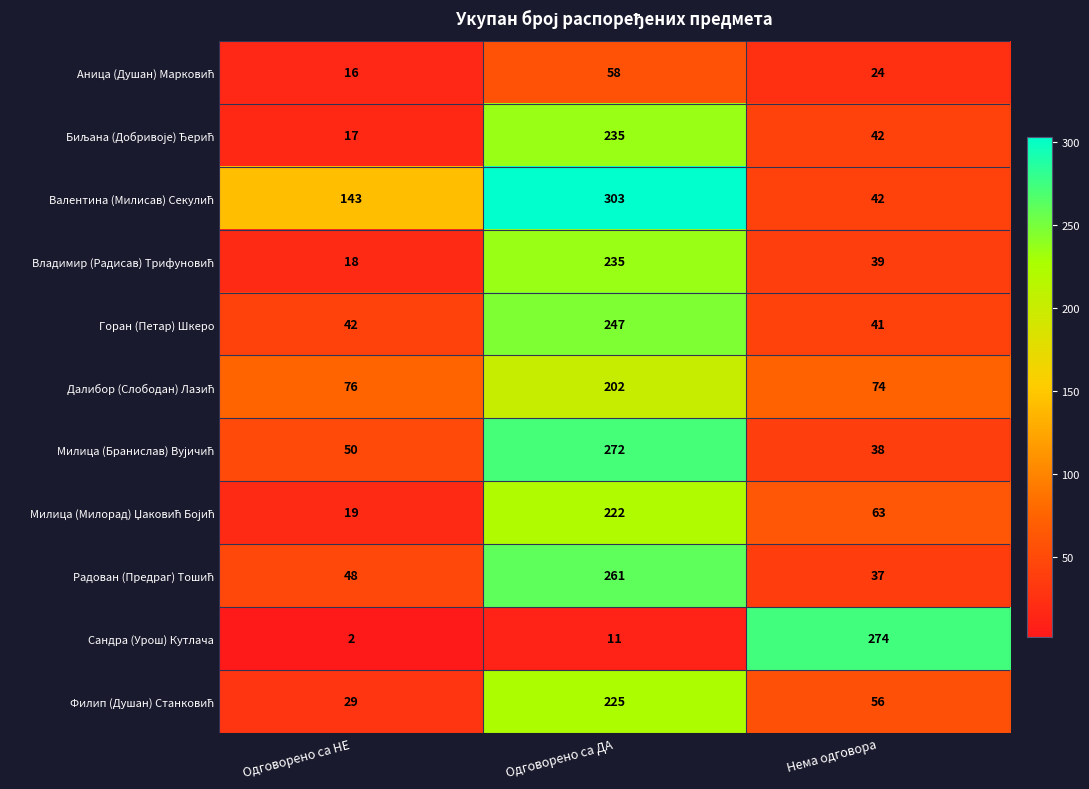

What is the approximate value of Горан (Петар) Шкеро at Одговорено са ДА, to the nearest 10?

250